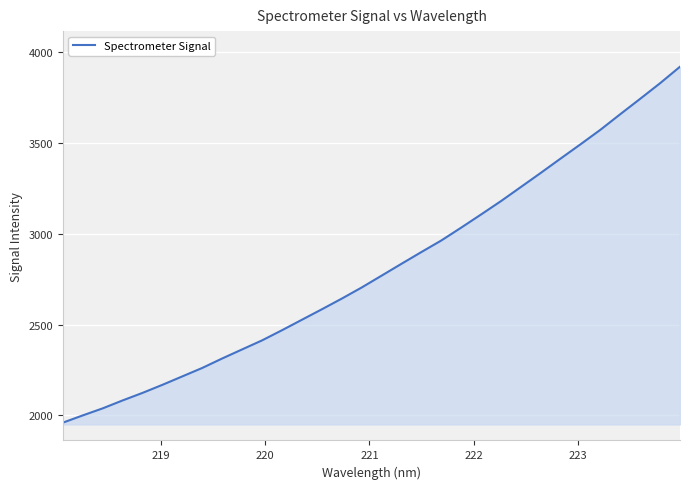

Does the chart display data point markers on the line(s)?

No